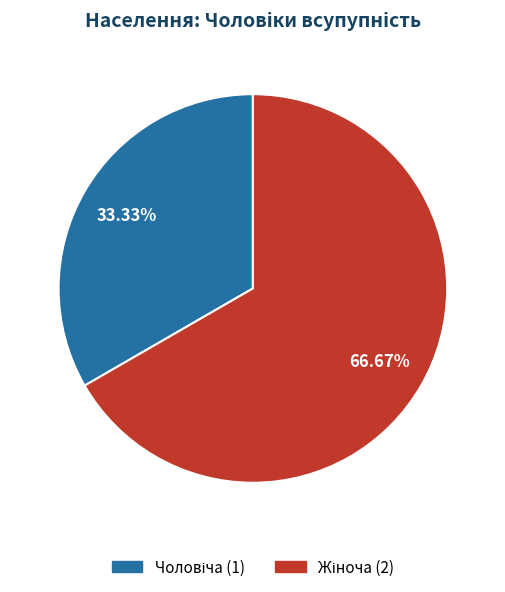

Does any single category account for the majority?

Yes